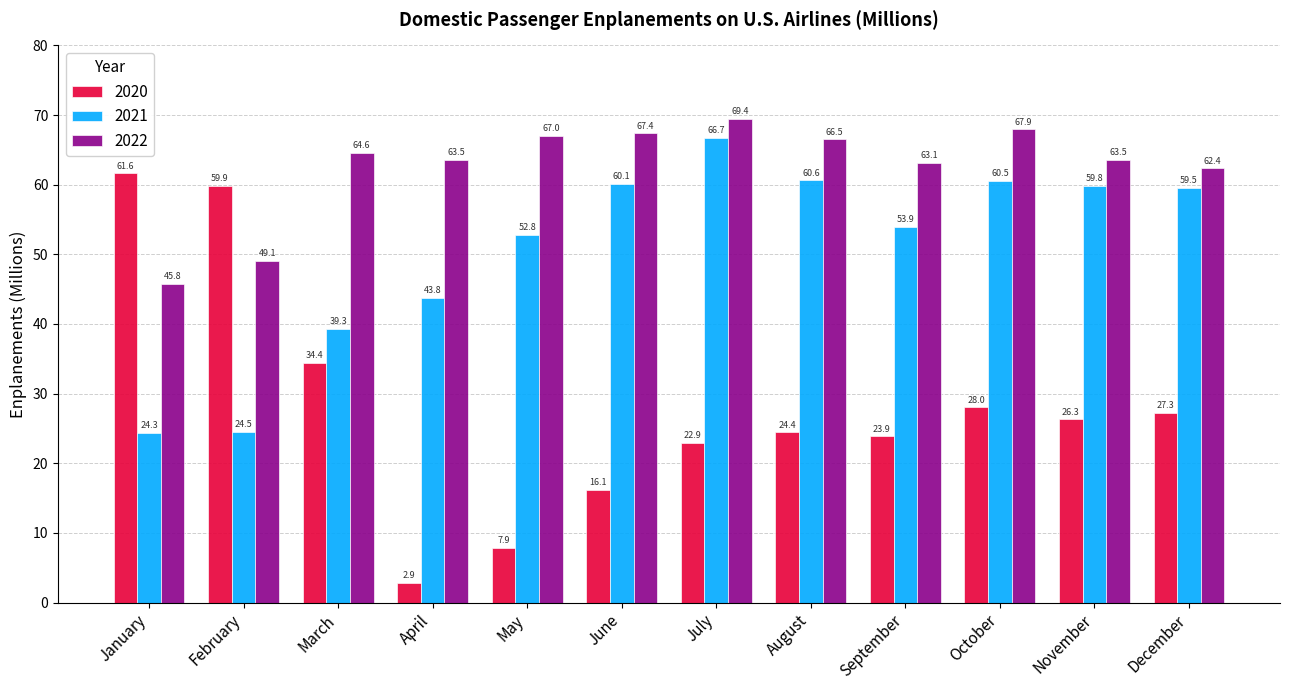

Where is 2022 nearest to the value 57?

December